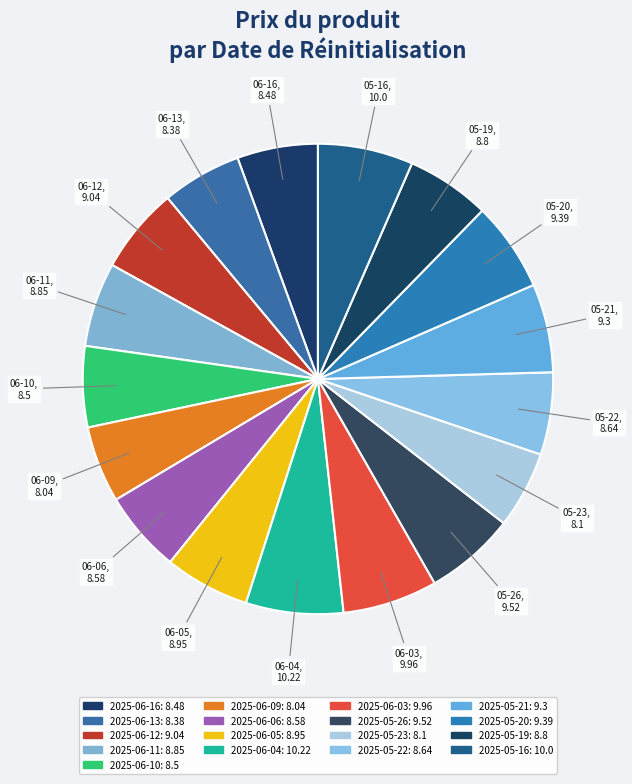

Does any single category account for the majority?

No